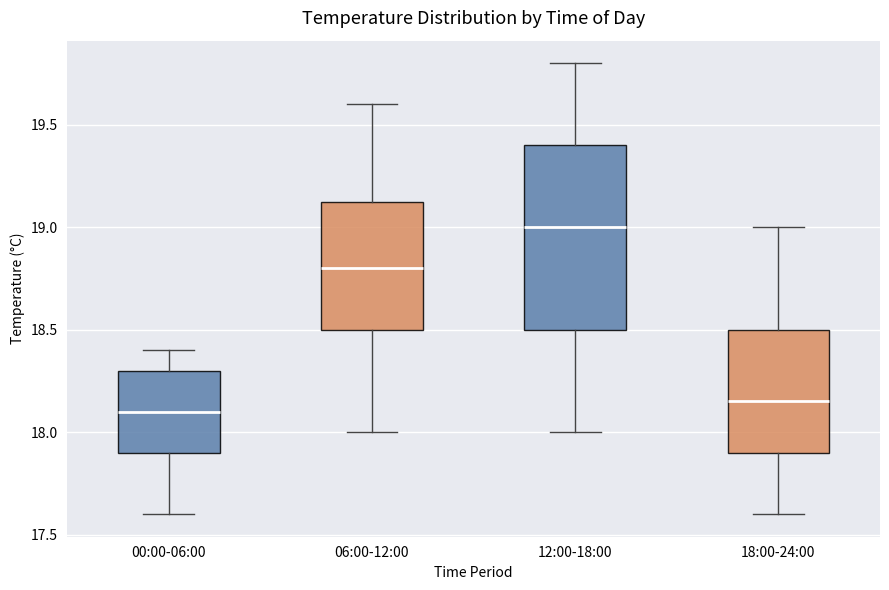

Which box's median line is the highest?

12:00-18:00